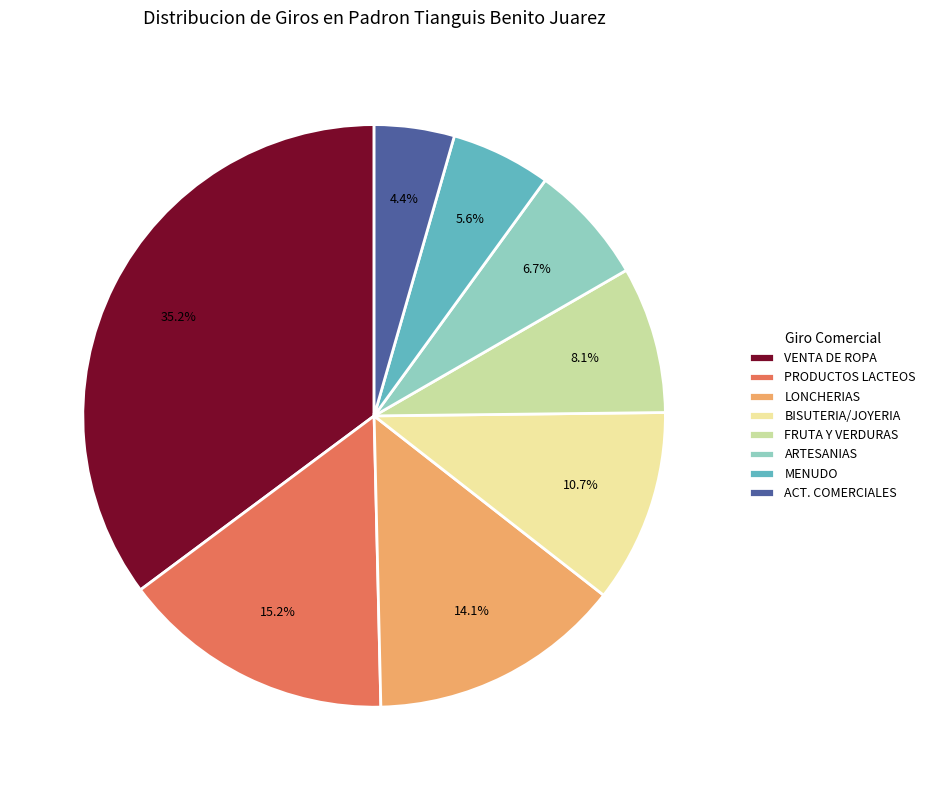

To the nearest percent, what is the difference between the largest and smallest slice percentages?

31%